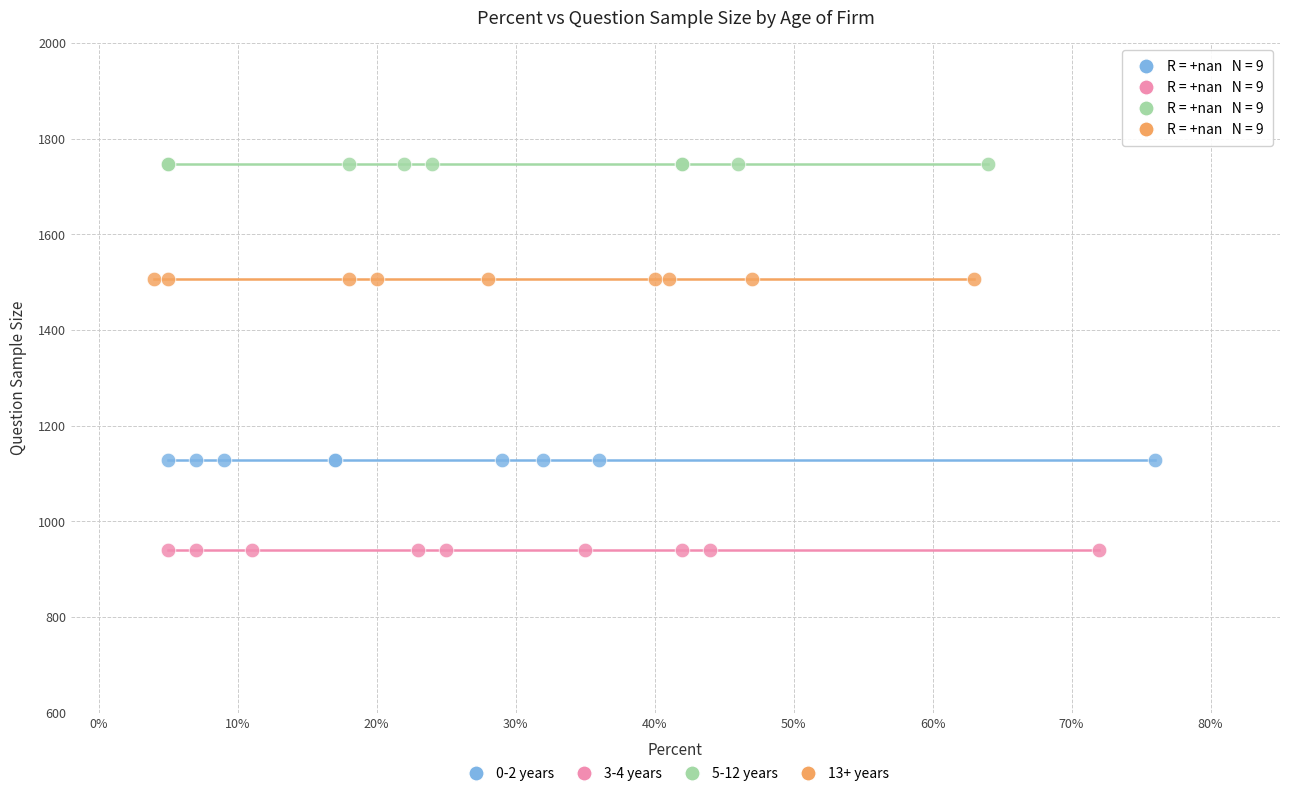

Which series contains the lowest Y value?

3-4 years